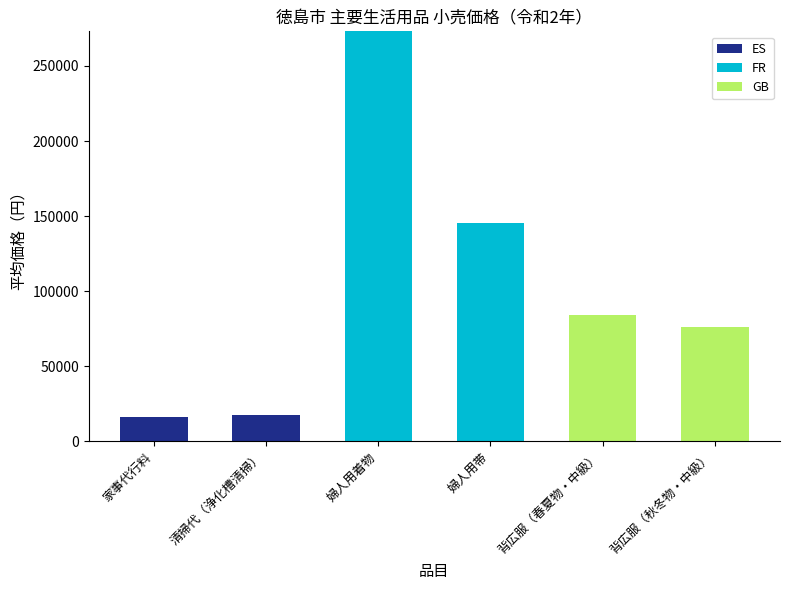

What is the total value across all series at 清掃代（浄化槽清掃）?

17471